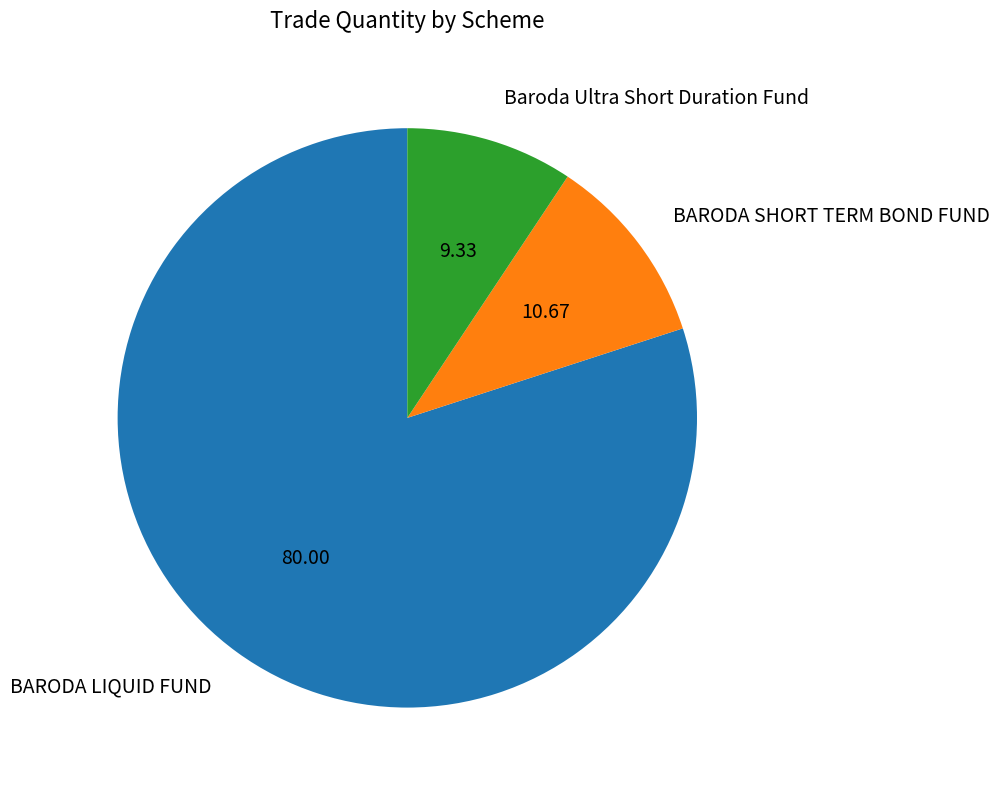

Is there any slice that represents more than half of the pie?

Yes